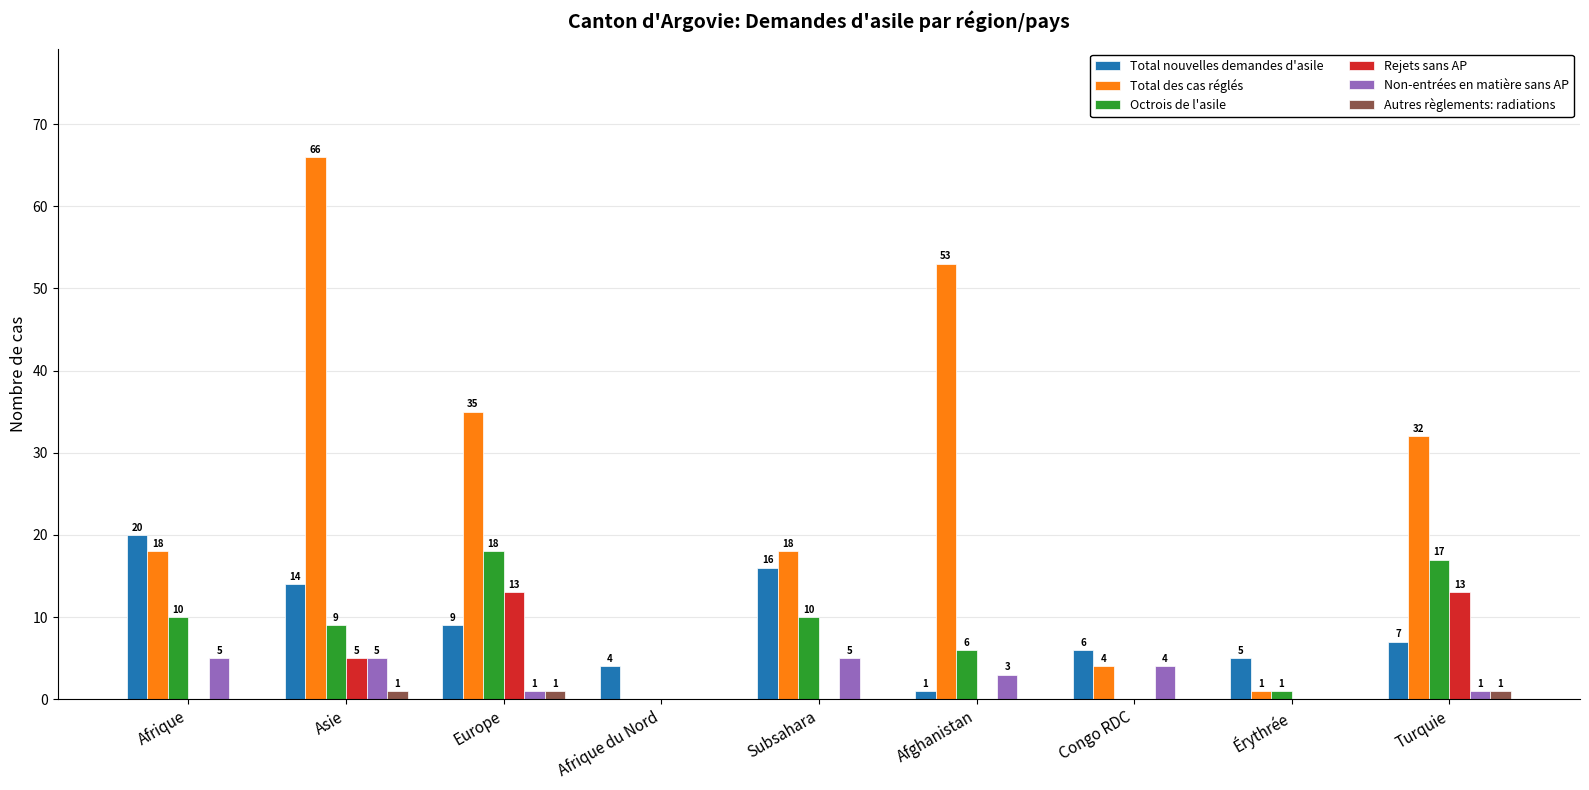

What are all the series names shown in the legend?

Total nouvelles demandes d'asile, Total des cas réglés, Octrois de l'asile, Rejets sans AP, Non-entrées en matière sans AP, Autres règlements: radiations